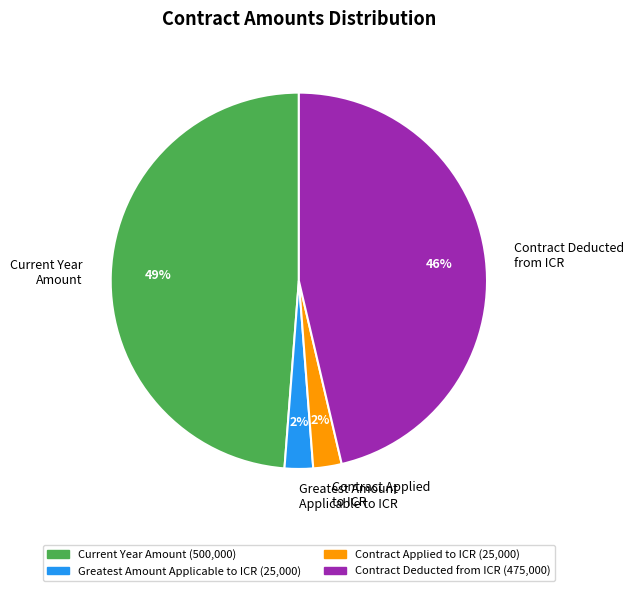

To the nearest percent, what is the difference between the Contract Deducted from ICR and Greatest Amount Applicable to ICR slice percentages?

44%